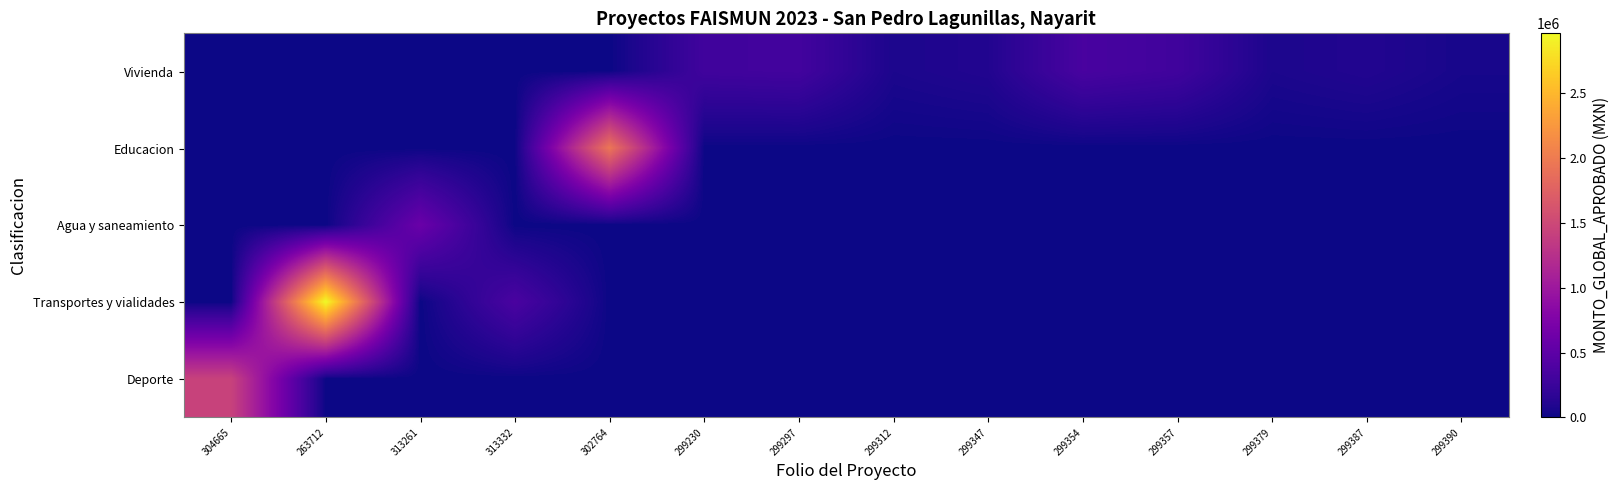

Reading left to right, transcribe all the data shown in this chart.

Deporte: 304665=1440249.5	263712=0.0	313261=0.0	313332=0.0	302764=0.0	299230=0.0	299297=0.0	299312=0.0	299347=0.0	299354=0.0	299357=0.0	299379=0.0	299387=0.0	299390=0.0
Transportes y vialidades: 304665=0.0	263712=2963571.7	313261=0.0	313332=362141.3	302764=0.0	299230=0.0	299297=0.0	299312=0.0	299347=0.0	299354=0.0	299357=0.0	299379=0.0	299387=0.0	299390=0.0
Agua y saneamiento: 304665=0.0	263712=0.0	313261=591047.6	313332=0.0	302764=0.0	299230=0.0	299297=0.0	299312=0.0	299347=0.0	299354=0.0	299357=0.0	299379=0.0	299387=0.0	299390=0.0
Educacion: 304665=0.0	263712=0.0	313261=0.0	313332=0.0	302764=1953579.2	299230=0.0	299297=0.0	299312=0.0	299347=0.0	299354=0.0	299357=0.0	299379=0.0	299387=0.0	299390=0.0
Vivienda: 304665=0.0	263712=0.0	313261=0.0	313332=0.0	302764=0.0	299230=294000.0	299297=309000.0	299312=70000.0	299347=103000.0	299354=350000.0	299357=294000.0	299379=70000.0	299387=103000.0	299390=49000.0